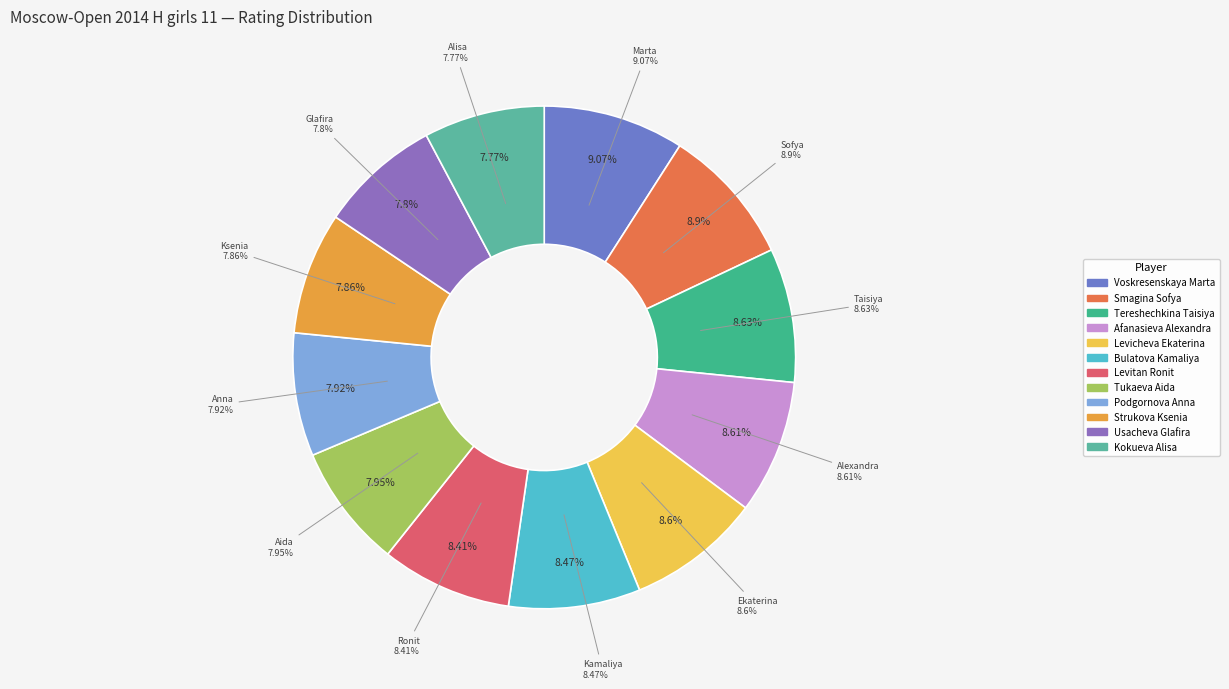

Does Strukova Ksenia represent more than half of the total?

No